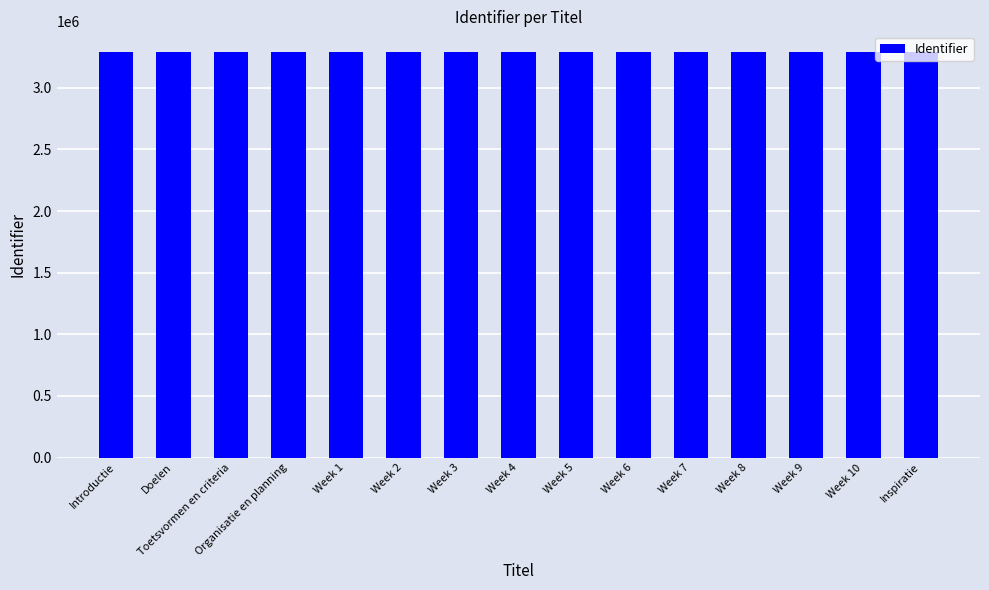

What is the smallest value displayed?

3293550